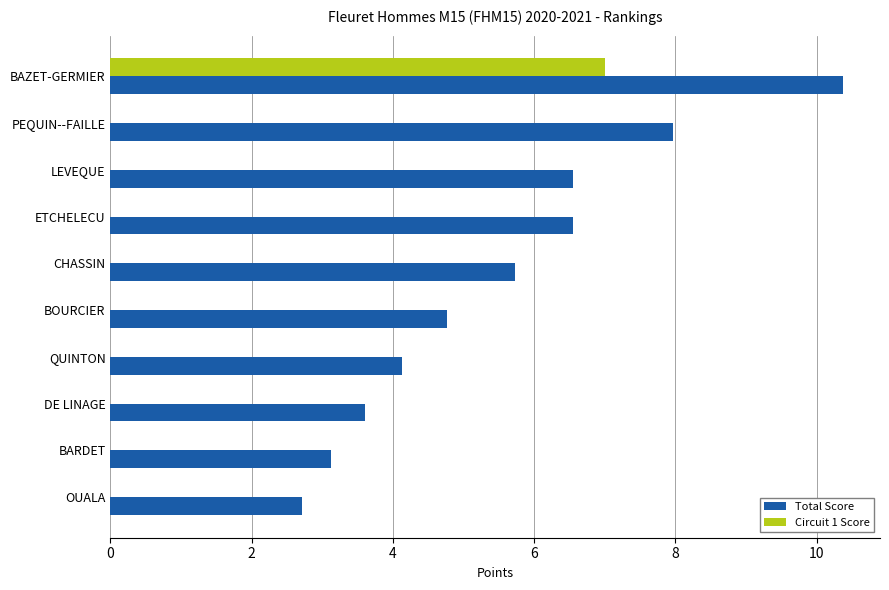

At which label does Total Score reach its peak?

BAZET-GERMIER